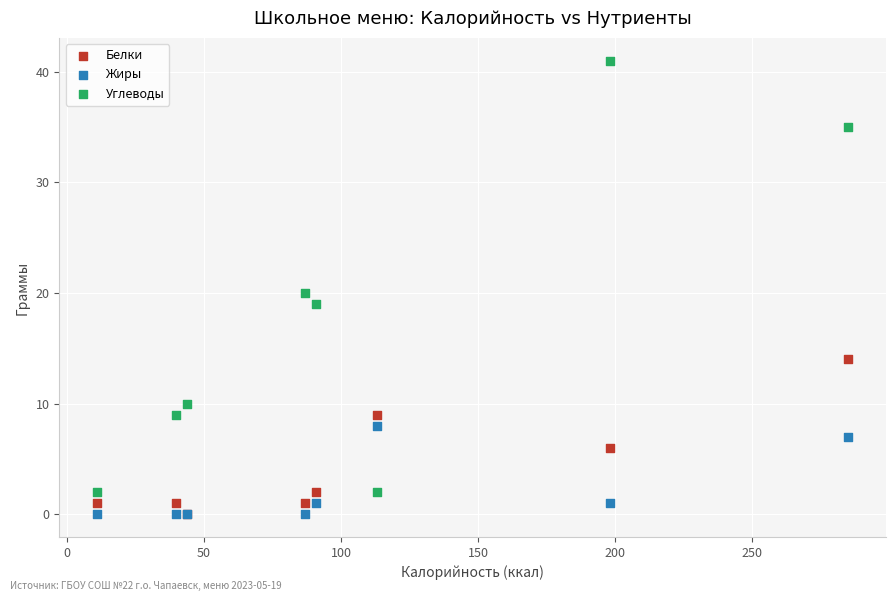

In the Углеводы series, what Y value is closest to 21?

20